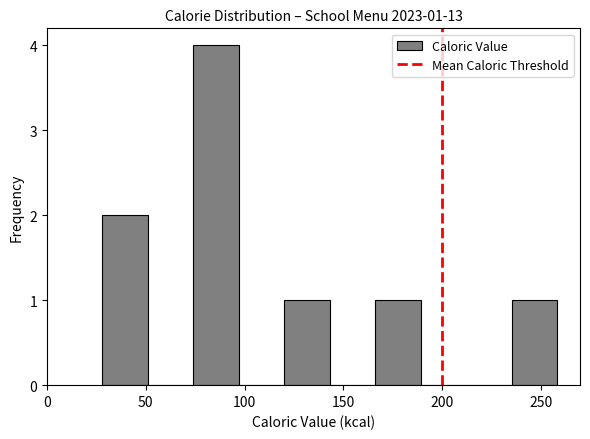

Which range on the x-axis has the tallest bar?

75 to 95